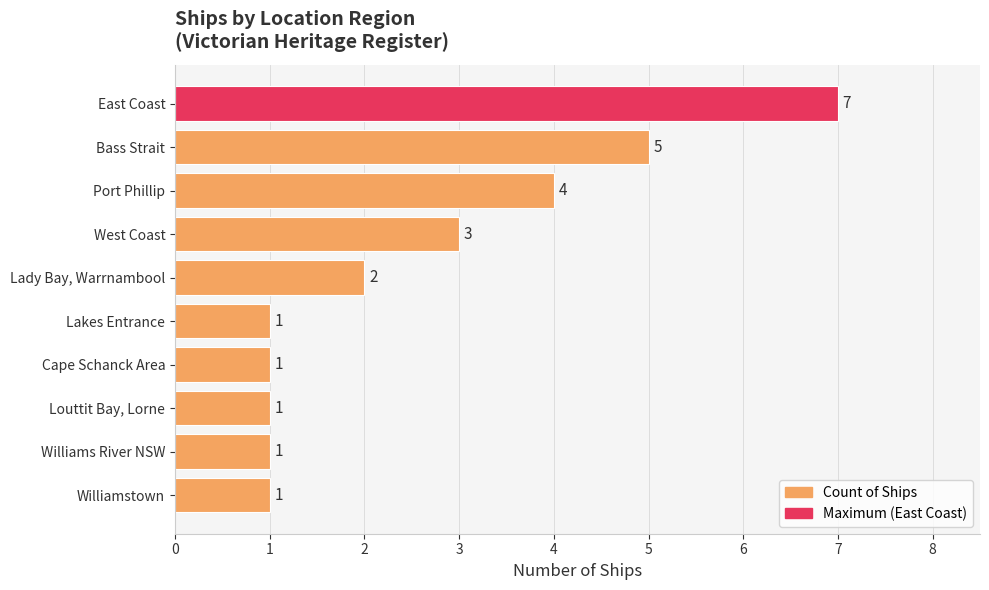

Are the bars horizontal?

Yes